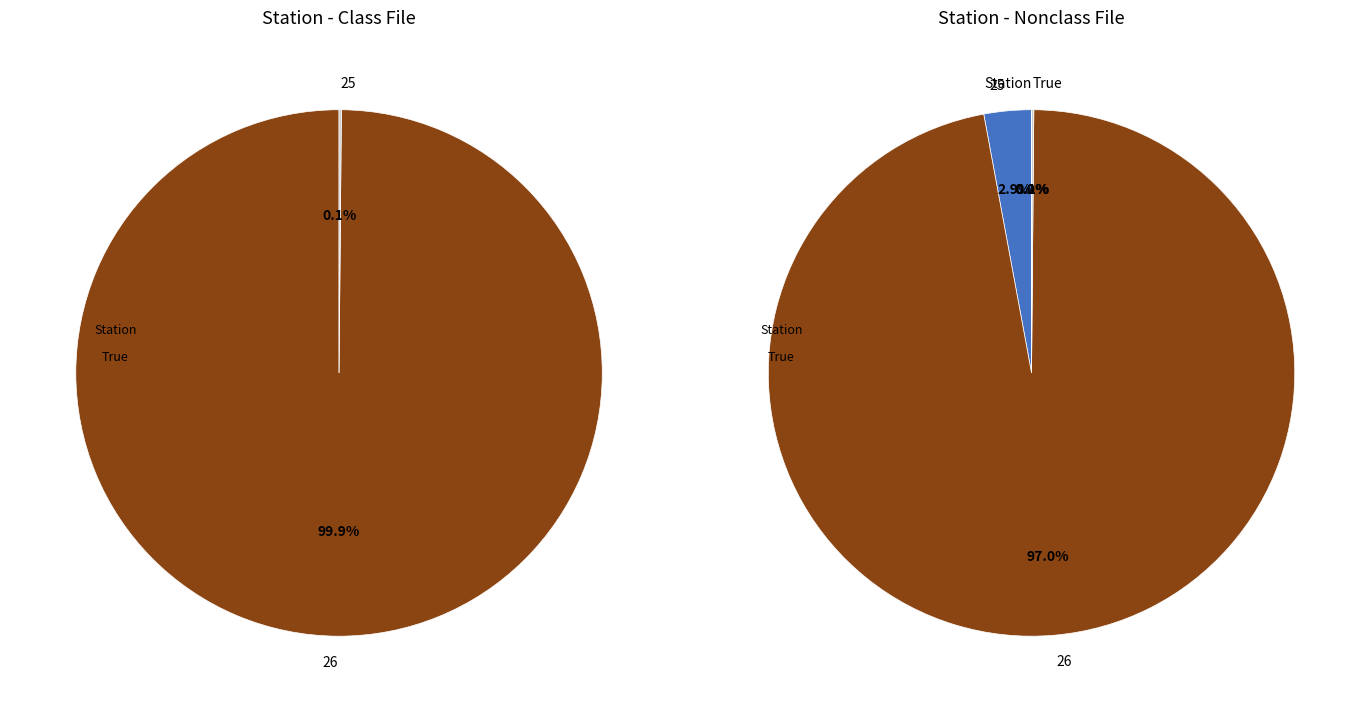

Rank the categories by value from lowest to highest.

25, 26